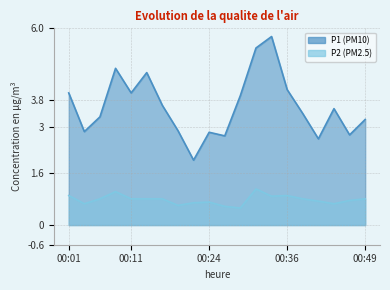

Does the chart have visible grid lines?

Yes